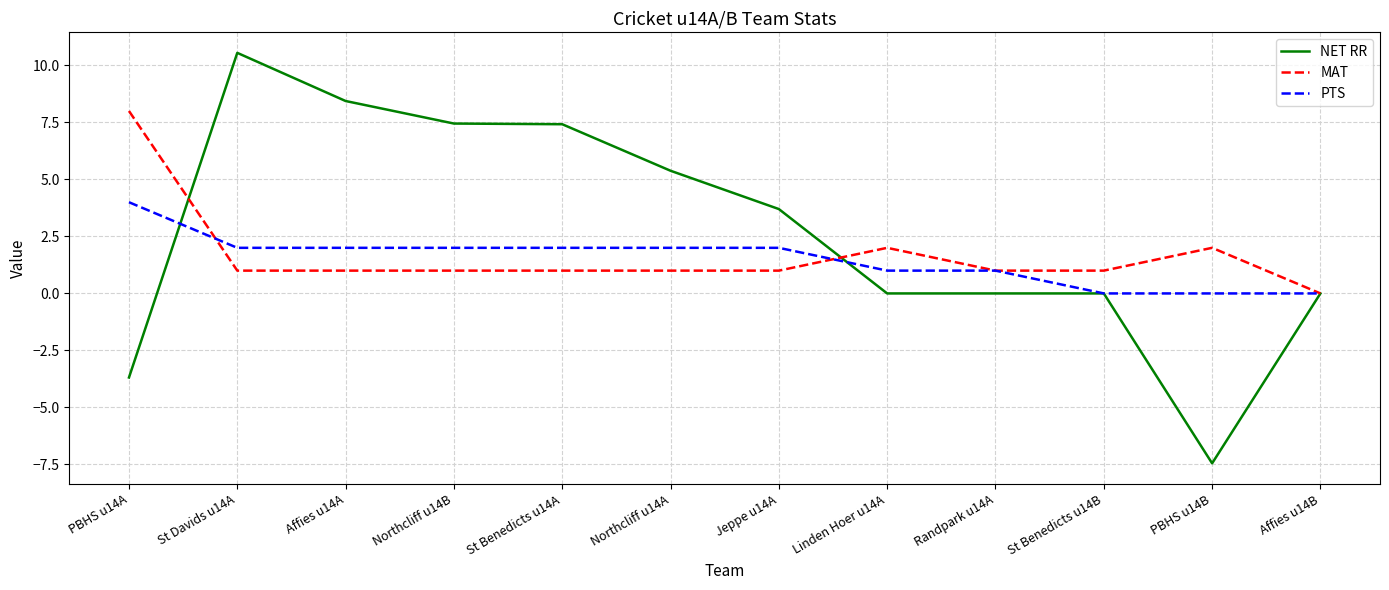

Rank the series at Jeppe u14A from highest to lowest value.

NET RR, PTS, MAT